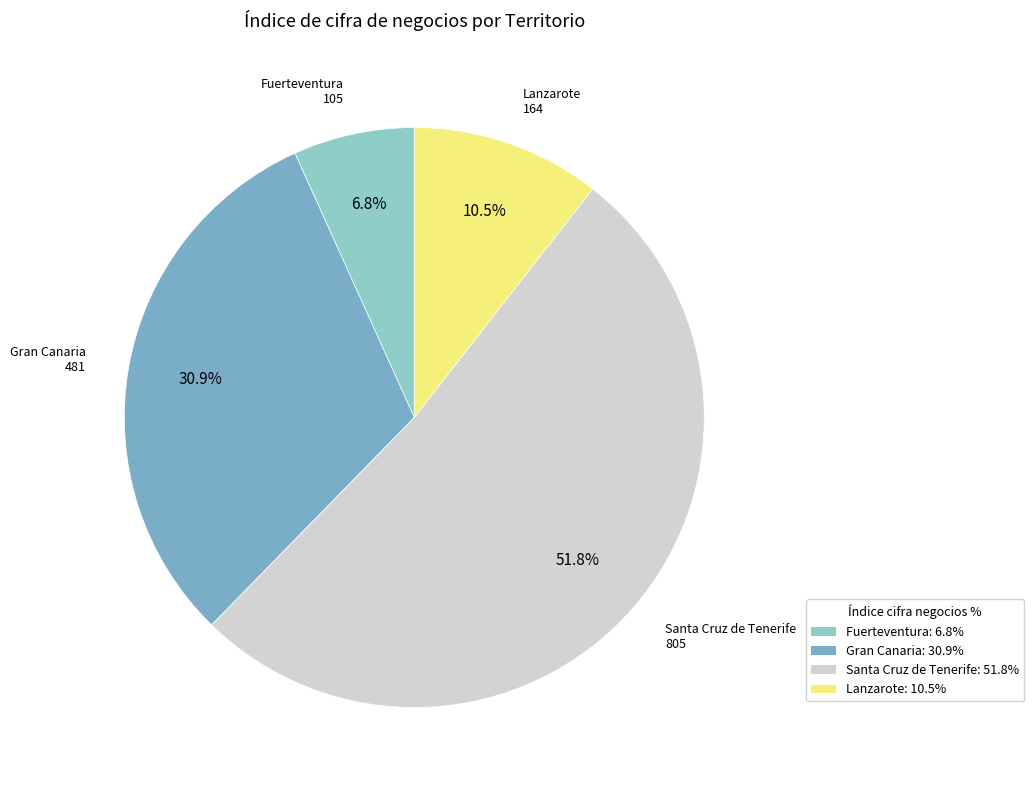

Is there any slice that represents more than half of the pie?

Yes